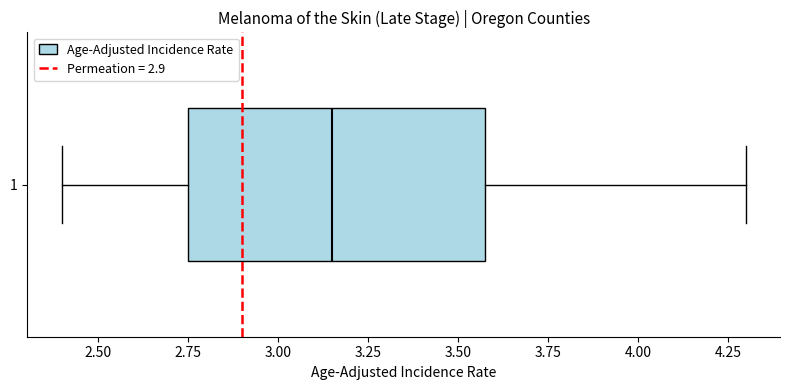

Transcribe this box plot: give where the median line is, the range the box spans, and where the two whiskers end, as read against the x-axis. The values are not printed on the chart, so give them approximately, as read against the axis.

median 3.15, box 2.75 to 3.60, whiskers 2.40 to 4.30